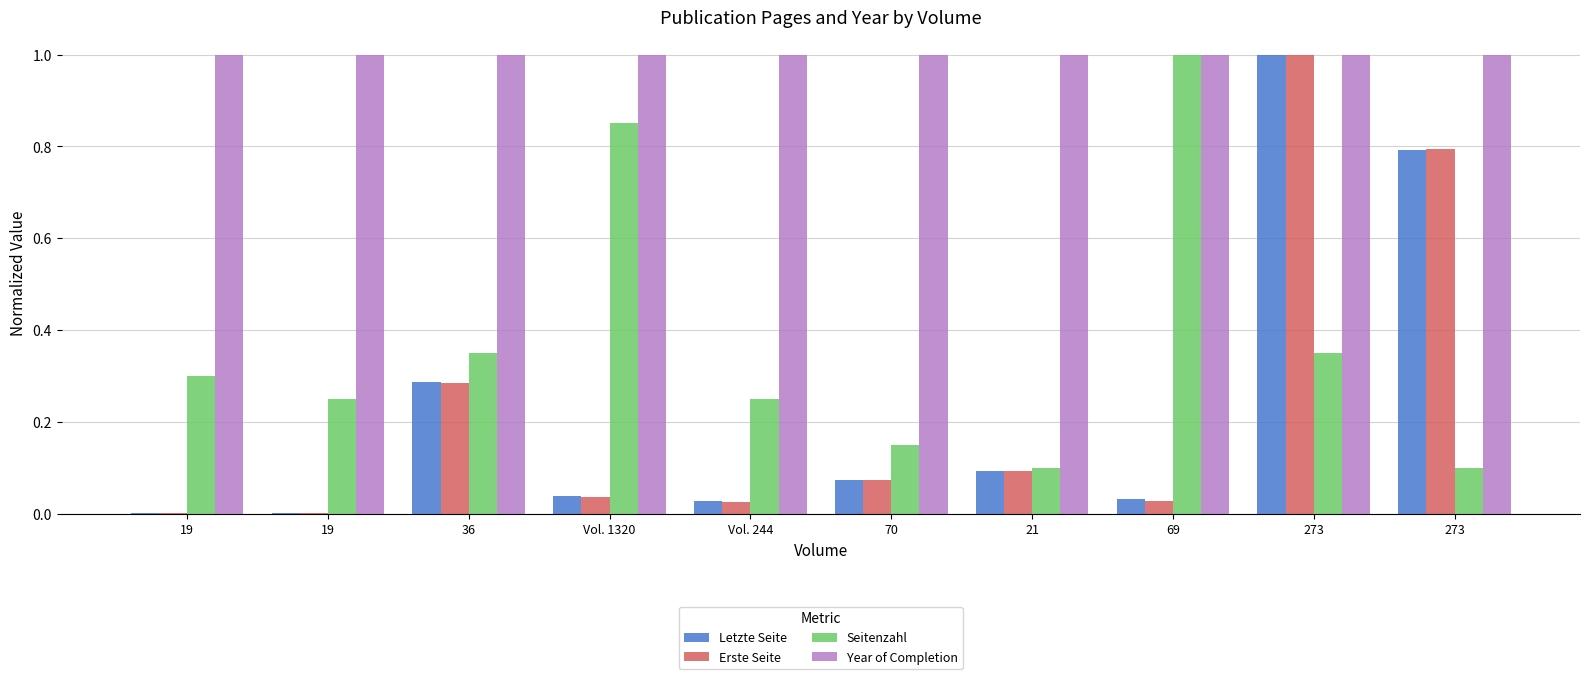

Between 19 and 21, which is larger?

21